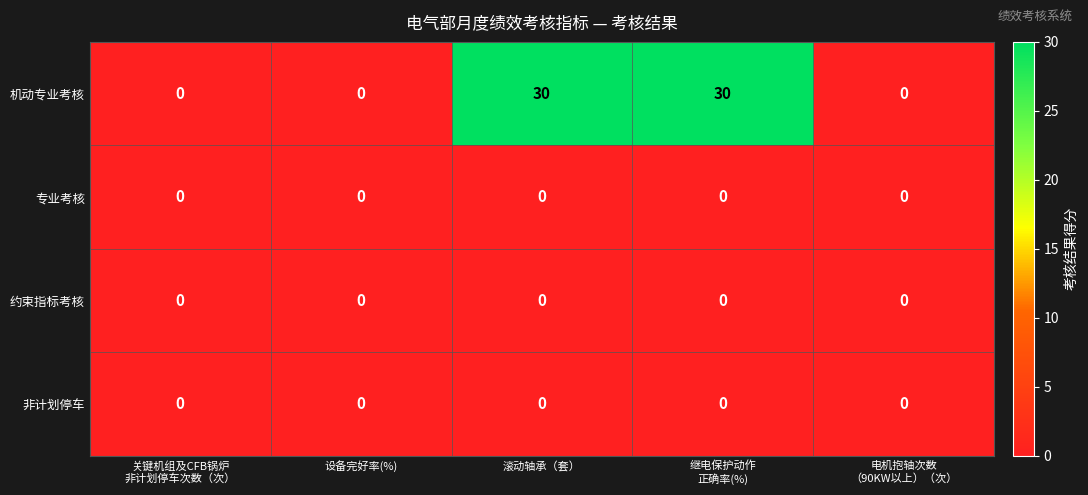

Which series has the largest range (max minus min)?

机动专业考核